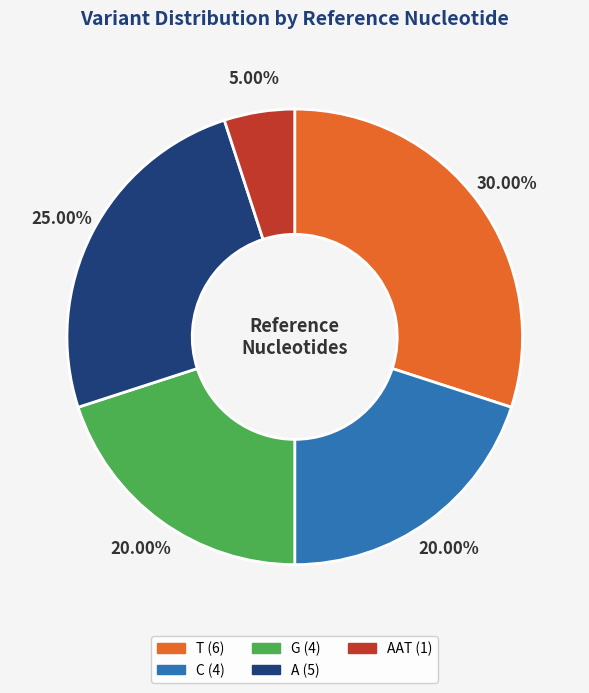

Is there any slice that represents more than half of the pie?

No